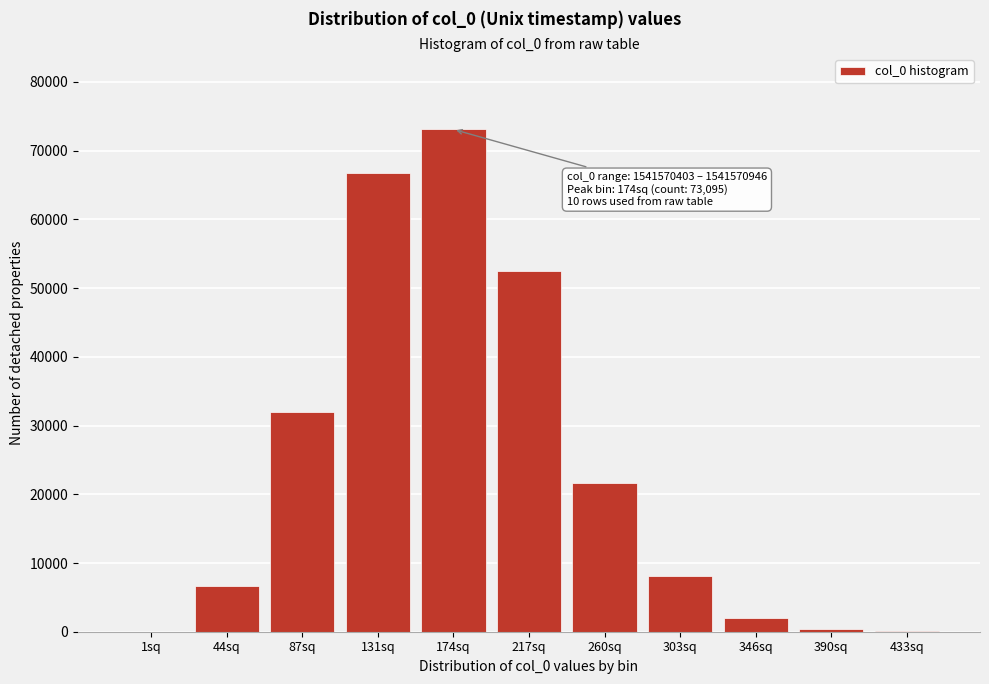

What is the sum of all values?

262898